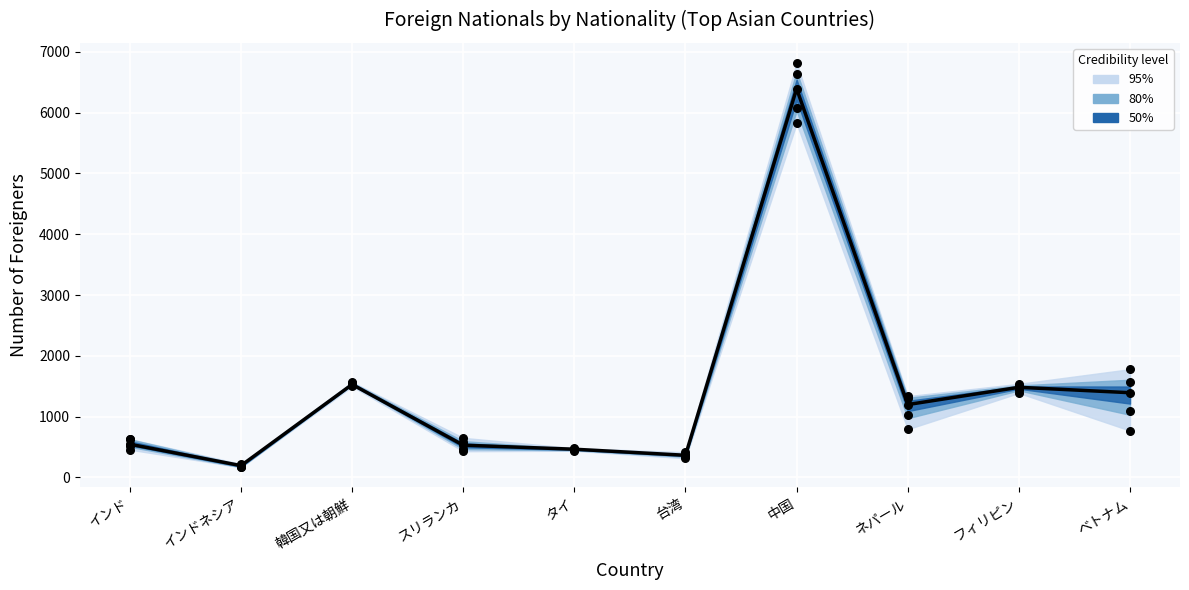

Is the value of 令和2年 at 中国 greater than the value of 平成30年 at フィリピン?

Yes